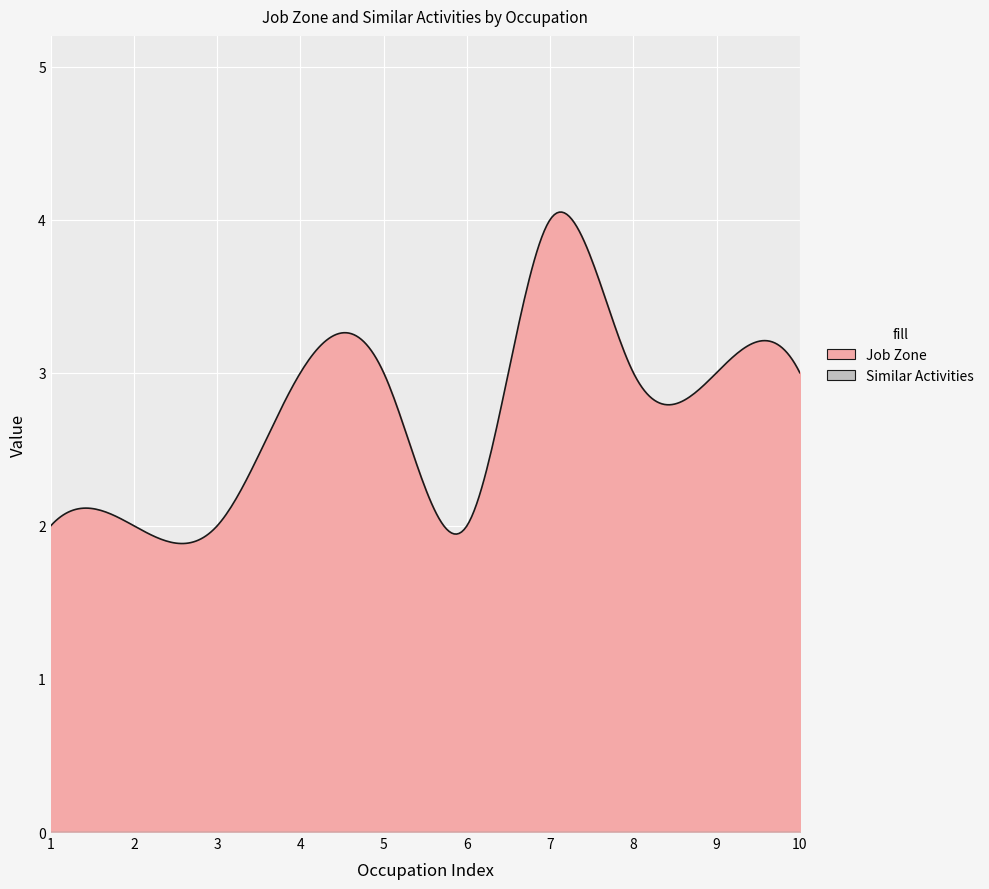

Is it true that Job Zone equals 3 at Police Officers?

True